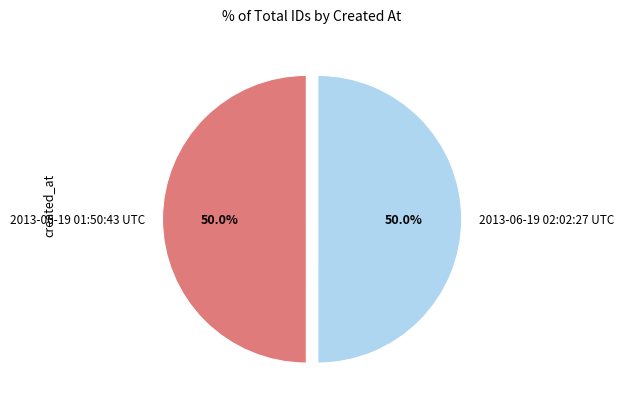

What is the ratio of the value at 2013-06-19 02:02:27 UTC to the value at 2013-06-19 01:50:43 UTC?

1.0